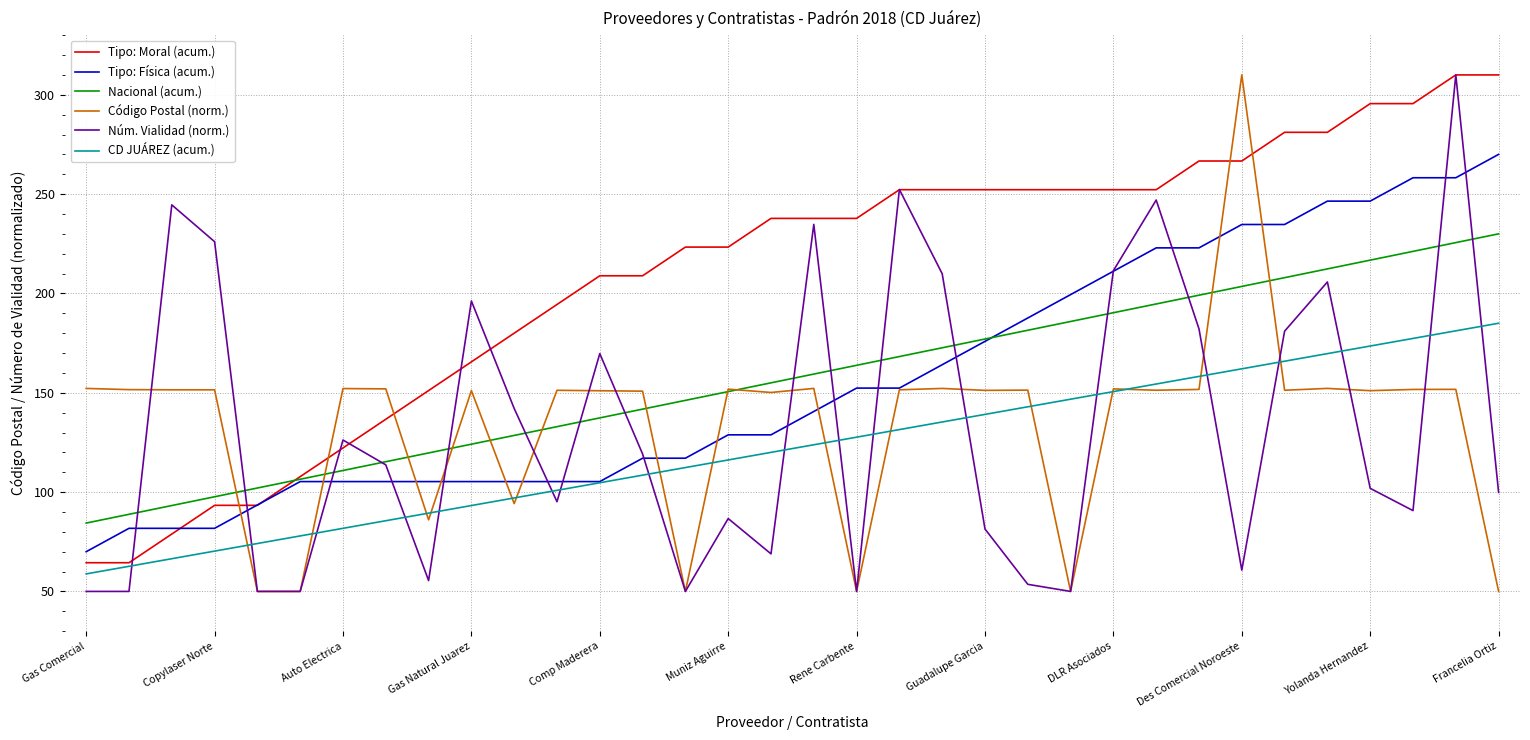

What is the lowest value of the Código Postal (norm.) series?

50.0